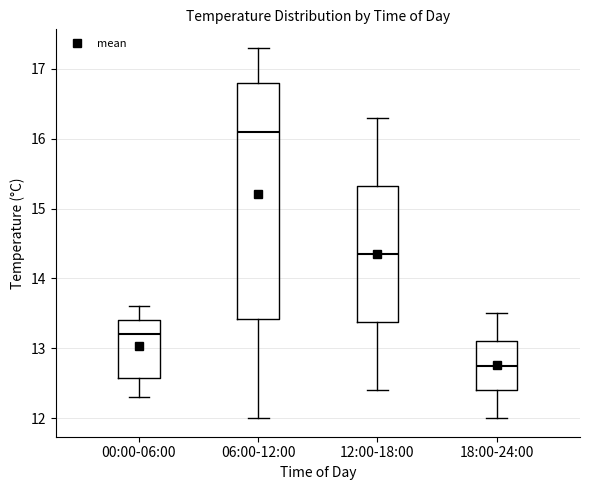

Reading left to right, read every box against the y-axis: the position of its median line, the range the box covers, and the ends of its whiskers. The values are not printed on the chart, so give them approximately, as read against the axis.

00:00-06:00: median 13.2, box 12.6 to 13.4, whiskers 12.3 to 13.6
06:00-12:00: median 16.1, box 13.4 to 16.8, whiskers 12.0 to 17.3
12:00-18:00: median 14.4, box 13.4 to 15.3, whiskers 12.4 to 16.3
18:00-24:00: median 12.8, box 12.4 to 13.1, whiskers 12.0 to 13.5